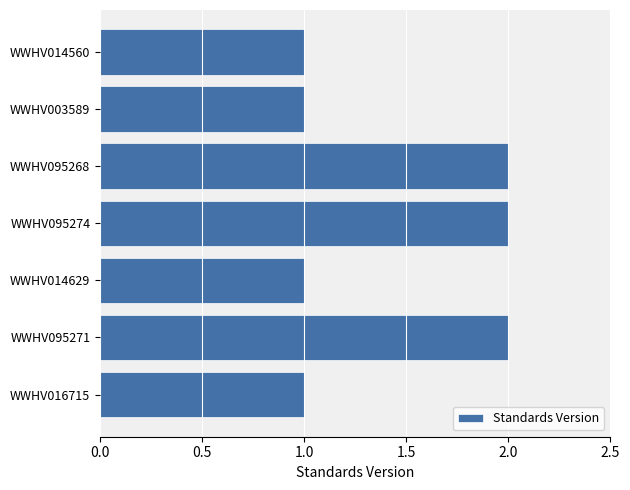

Is it true that the value at WWHV095271 is 2?

True